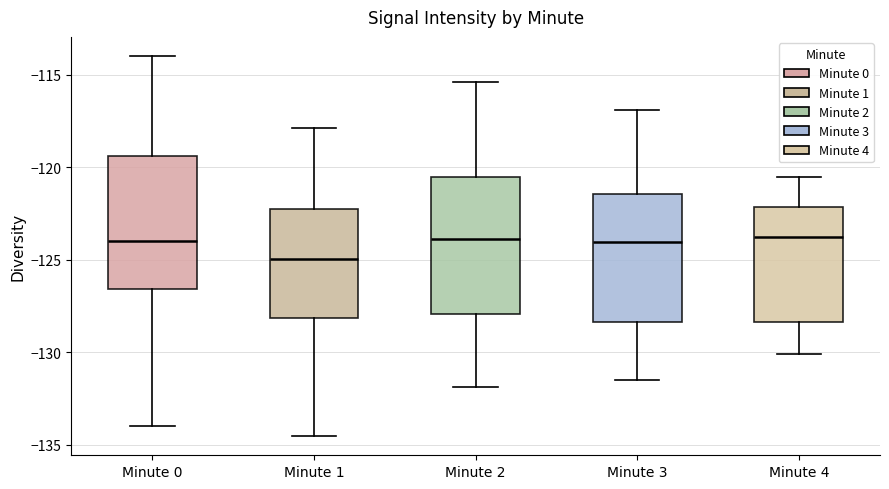

Reading left to right, read every box against the y-axis: the position of its median line, the range the box covers, and the ends of its whiskers. The values are not printed on the chart, so give them approximately, as read against the axis.

Minute 0: median -124.0, box -126.5 to -119.5, whiskers -134.0 to -114.0
Minute 1: median -125.0, box -128.0 to -122.0, whiskers -134.5 to -118.0
Minute 2: median -124.0, box -128.0 to -120.5, whiskers -132.0 to -115.5
Minute 3: median -124.0, box -128.5 to -121.5, whiskers -131.5 to -117.0
Minute 4: median -123.5, box -128.5 to -122.0, whiskers -130.0 to -120.5